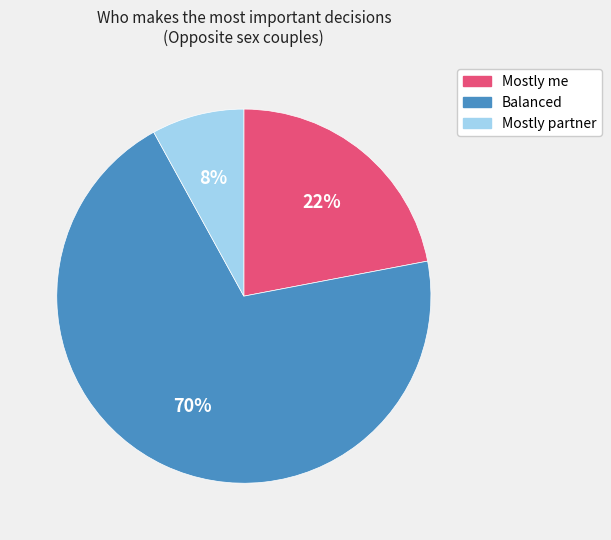

Combined, do Balanced and Mostly me account for over 50%?

Yes